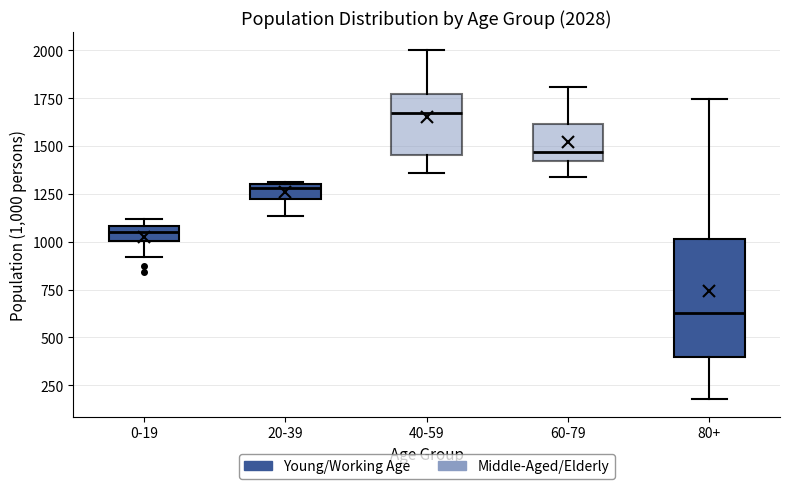

Comparing the boxes themselves (not the whiskers), which one is the tallest?

80+